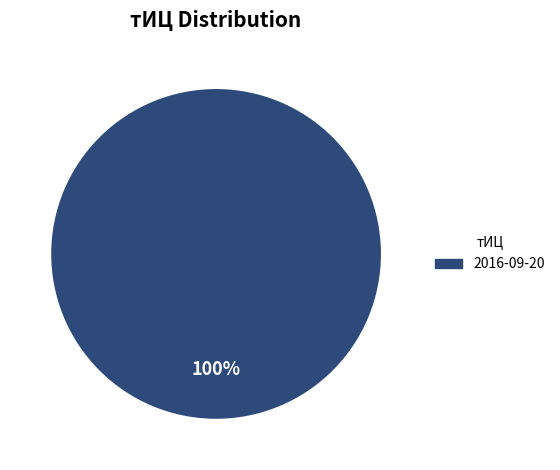

Is there a majority slice in this chart?

Yes